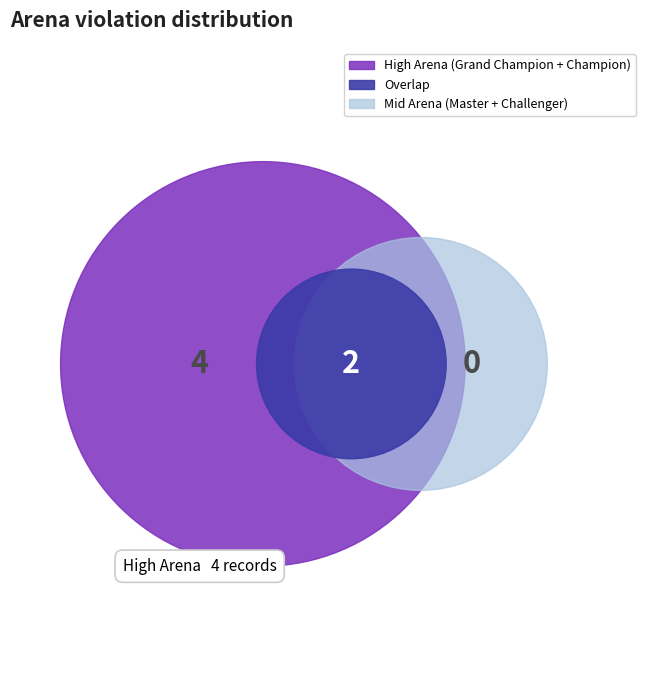

What percentage is NOT represented by Grand Champion?

92.0%